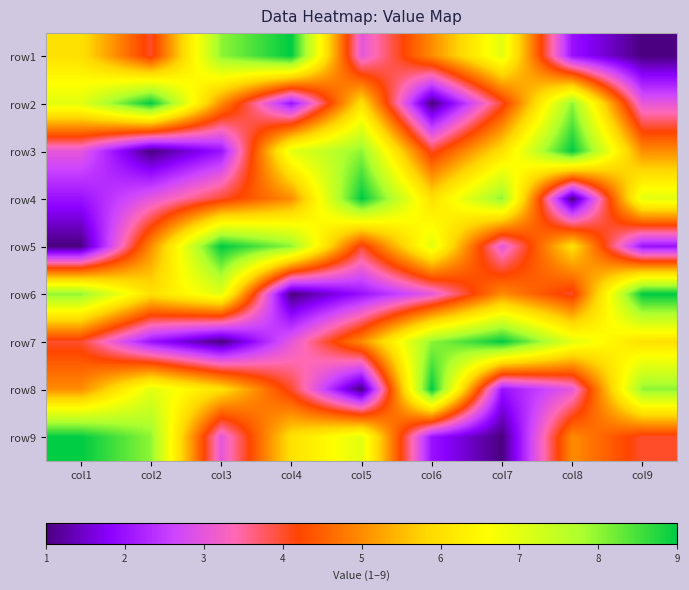

Reading left to right, list all the values displayed in this chart.

row1: col1=6	col2=4	col3=8	col4=9	col5=3	col6=5	col7=7	col8=2	col9=1
row2: col1=7	col2=9	col3=5	col4=2	col5=6	col6=1	col7=4	col8=8	col9=3
row3: col1=3	col2=1	col3=2	col4=7	col5=8	col6=4	col7=6	col8=9	col9=5
row4: col1=2	col2=3	col3=4	col4=5	col5=9	col6=6	col7=8	col8=1	col9=7
row5: col1=1	col2=5	col3=9	col4=8	col5=4	col6=7	col7=3	col8=6	col9=2
row6: col1=8	col2=6	col3=7	col4=1	col5=2	col6=3	col7=5	col8=4	col9=9
row7: col1=4	col2=2	col3=1	col4=3	col5=5	col6=8	col7=9	col8=7	col9=6
row8: col1=5	col2=7	col3=6	col4=4	col5=1	col6=9	col7=2	col8=3	col9=8
row9: col1=9	col2=8	col3=3	col4=6	col5=7	col6=2	col7=1	col8=5	col9=4